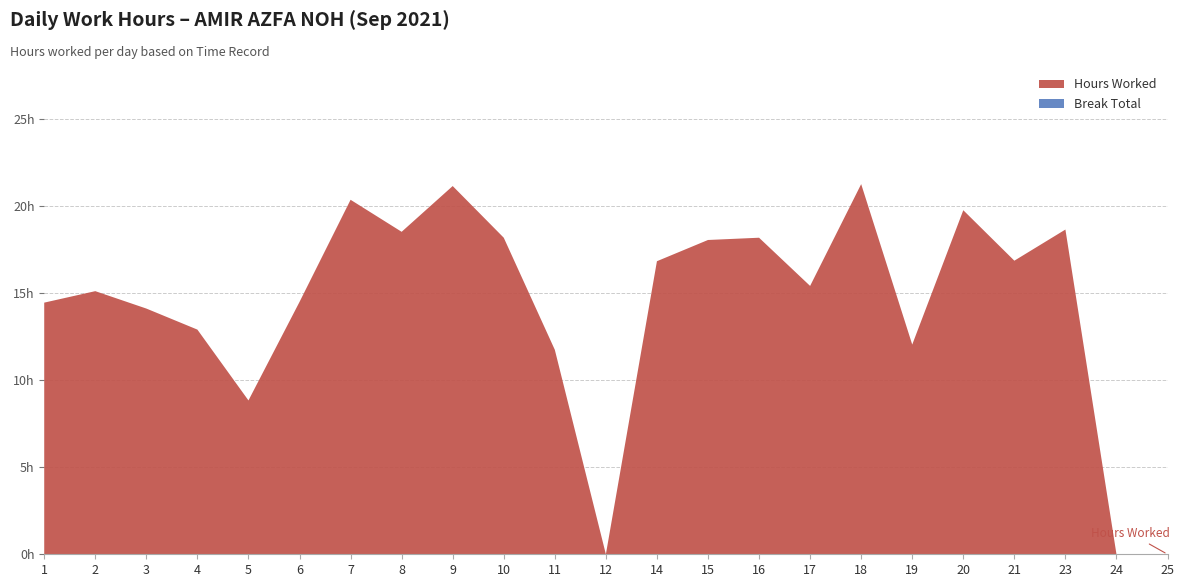

Reading left to right, transcribe all the data shown in this chart.

Hours Worked: 1=14.5	2=15.1	3=14.1	4=12.9	5=8.8	6=14.5	7=20.4	8=18.5	9=21.2	10=18.2	11=11.8	12=0.0	14=16.8	15=18.1	16=18.2	17=15.4	18=21.3	19=12.1	20=19.8	21=16.9	23=18.7	24=0.0	25=0.0
Break Total: 1=0.0	2=0.0	3=0.0	4=0.0	5=0.0	6=0.0	7=0.0	8=0.0	9=0.0	10=0.0	11=0.0	12=0.0	14=0.0	15=0.0	16=0.0	17=0.0	18=0.0	19=0.0	20=0.0	21=0.0	23=0.0	24=0.0	25=0.0